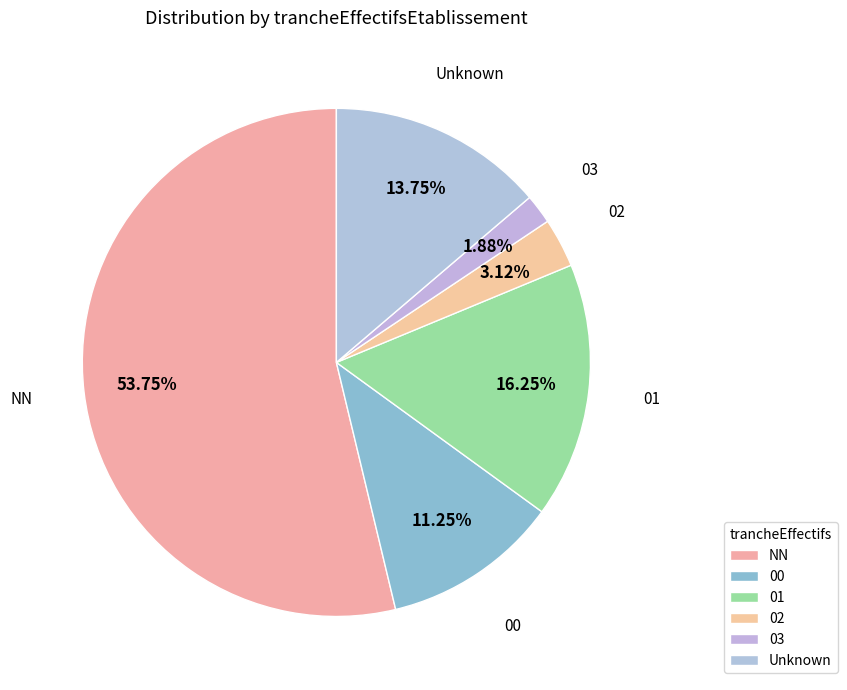

Do NN and Unknown together represent more than half of the pie?

Yes